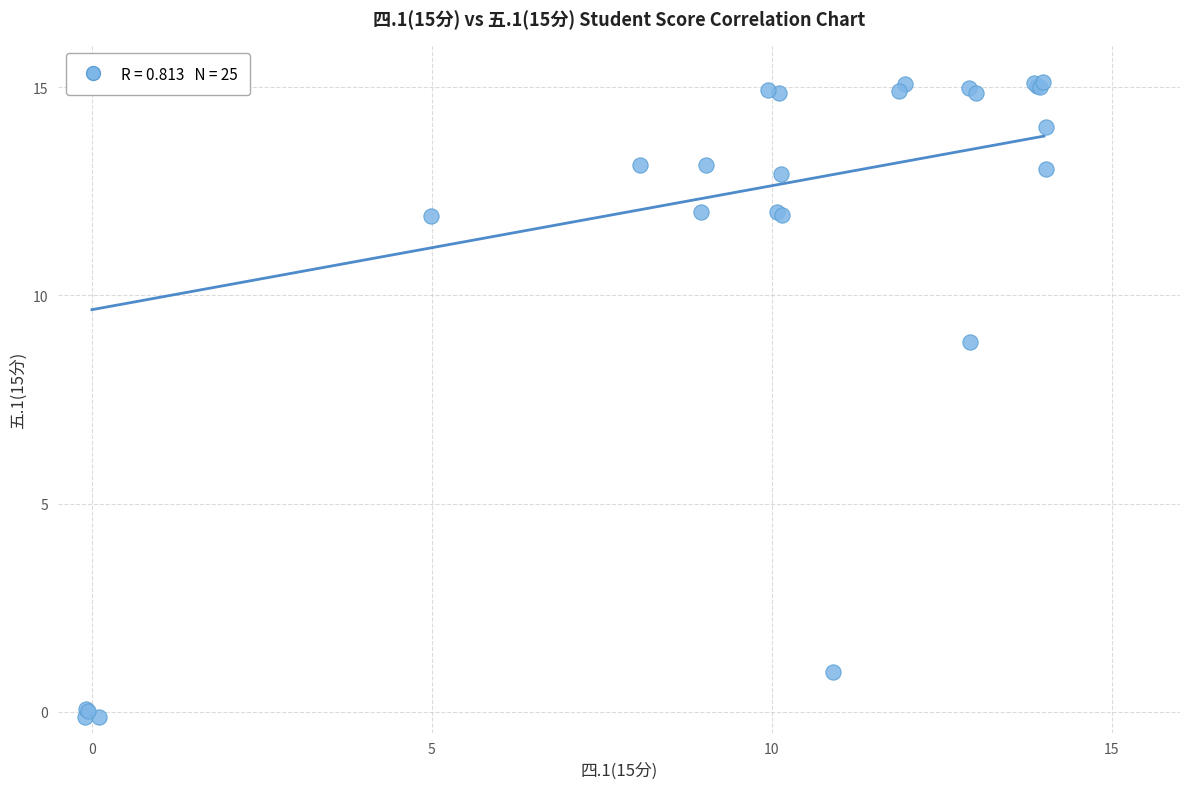

What Y value in the scatter plot is closest to 7?

8.9